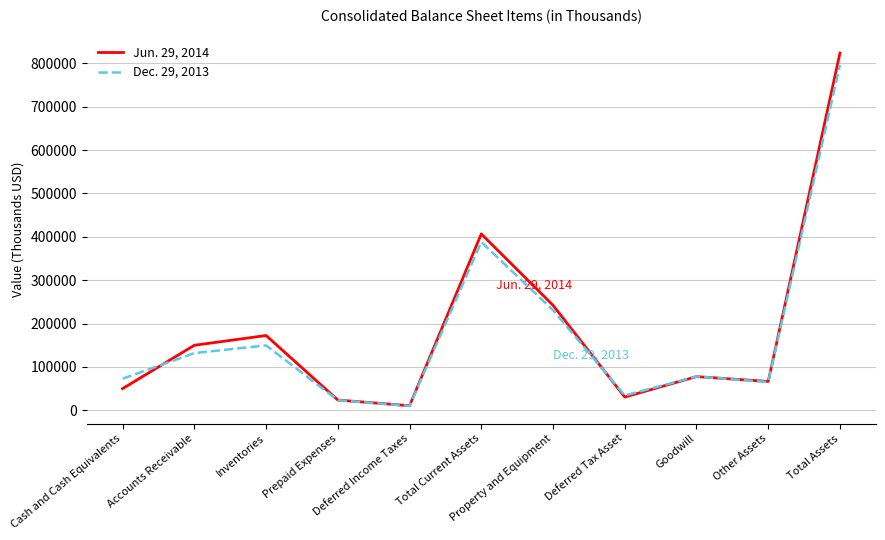

Reading left to right, extract all data points from this chart.

Jun. 29, 2014: Cash and Cash Equivalents=50012	Accounts Receivable=149927	Inventories=172452	Prepaid Expenses=23715	Deferred Income Taxes=10532	Total Current Assets=406638	Property and Equipment=242132	Deferred Tax Asset=30529	Goodwill=77683	Other Assets=66501	Total Assets=823483
Dec. 29, 2013: Cash and Cash Equivalents=72883	Accounts Receivable=131936	Inventories=149643	Prepaid Expenses=23411	Deferred Income Taxes=10232	Total Current Assets=388105	Property and Equipment=230845	Deferred Tax Asset=34162	Goodwill=77941	Other Assets=65282	Total Assets=796335